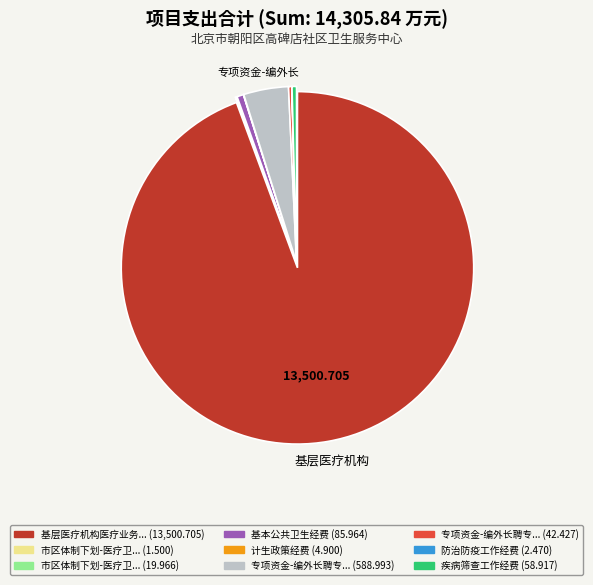

Does any single category account for the majority?

Yes